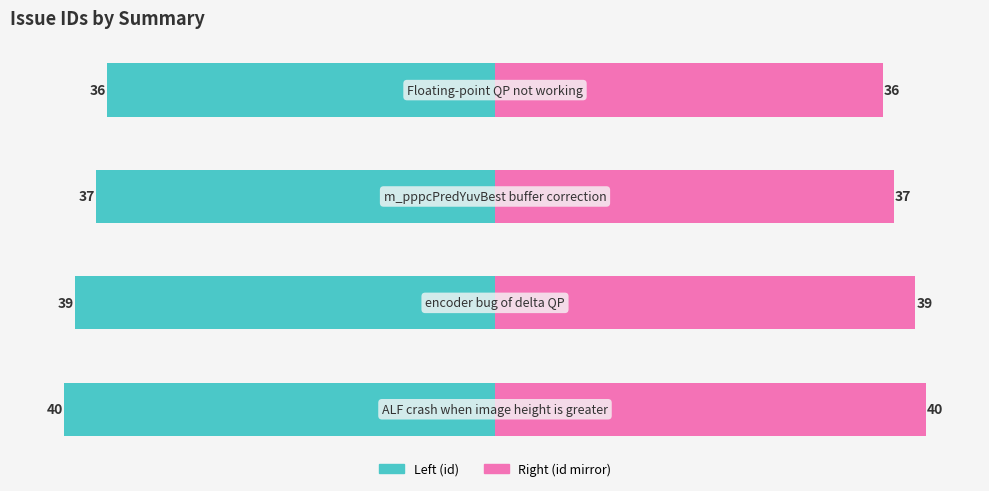

Are the bars horizontal?

Yes